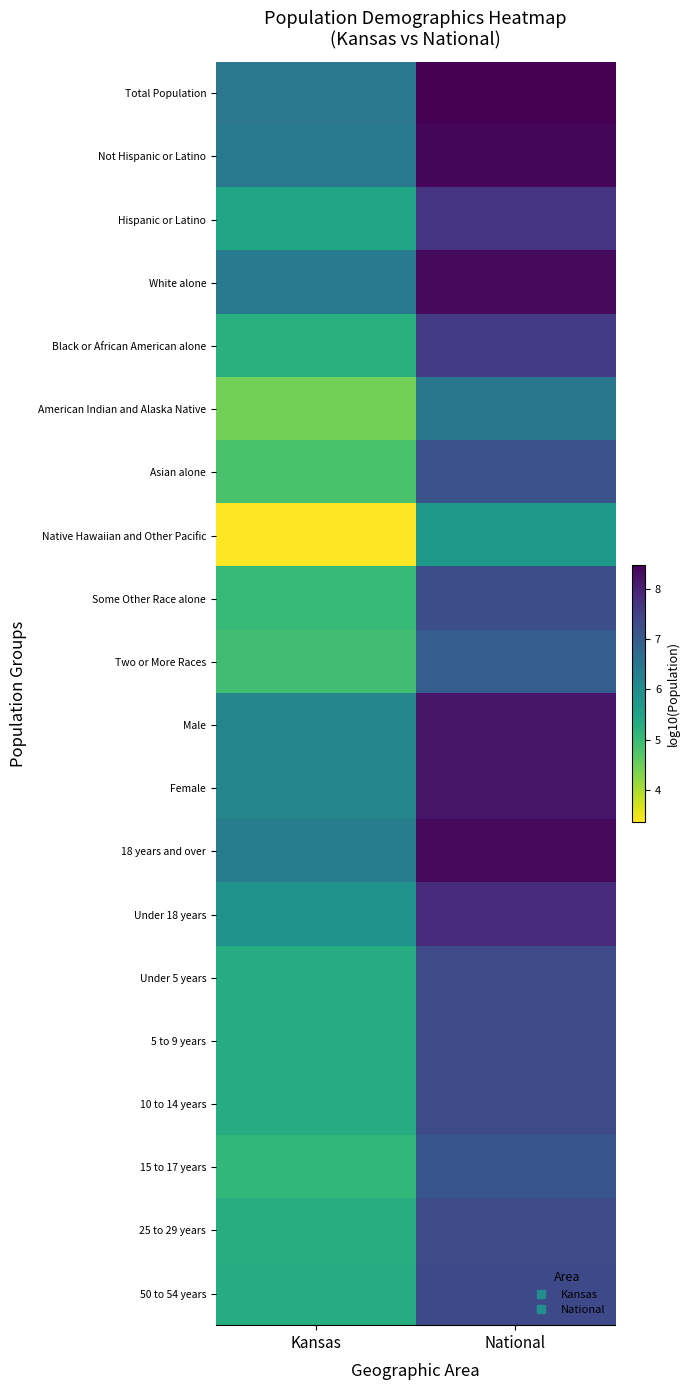

Which series has the largest range (max minus min)?

Native Hawaiian and Other Pacific